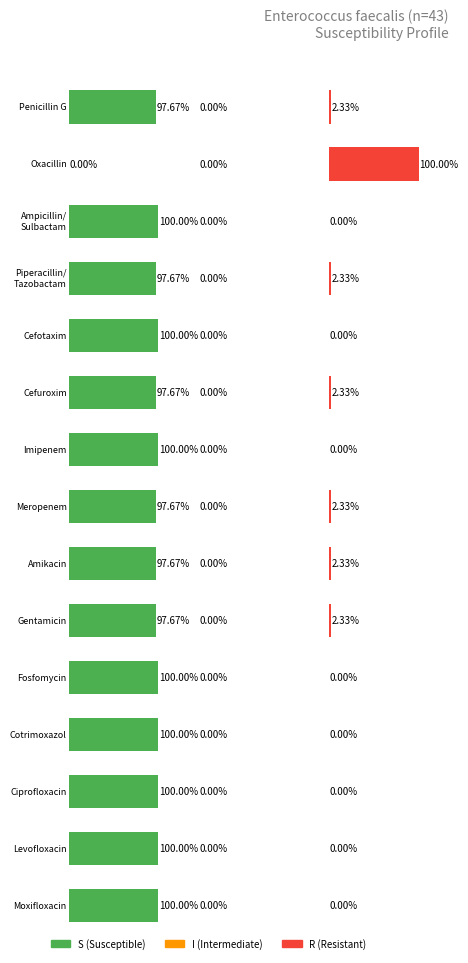

Is it true that R (Resistant) equals -50.5 at Cefotaxim?

False